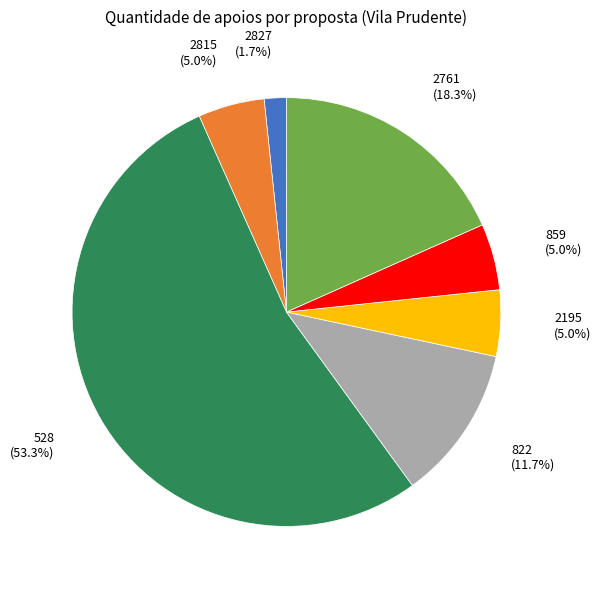

To the nearest percent, what percentage of the pie is 859?

5%